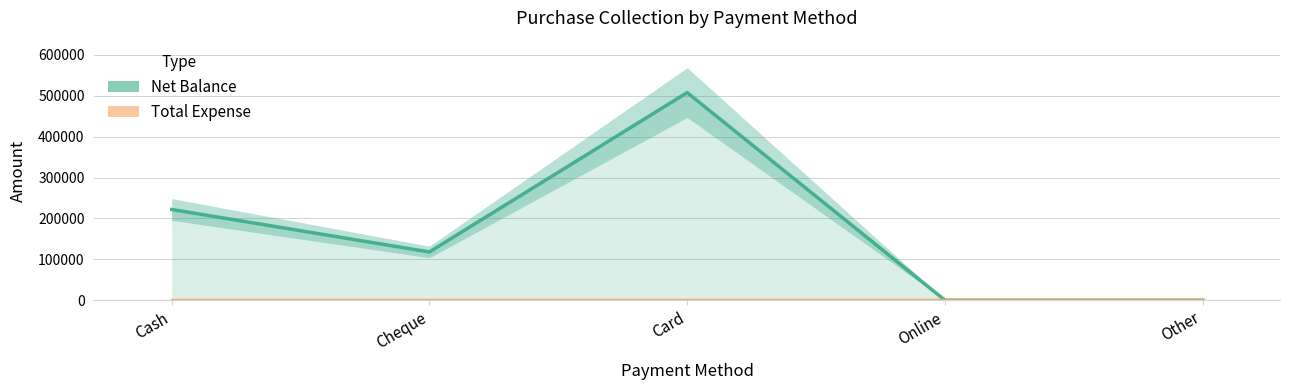

What is the label of the 3rd point from the left?

Card